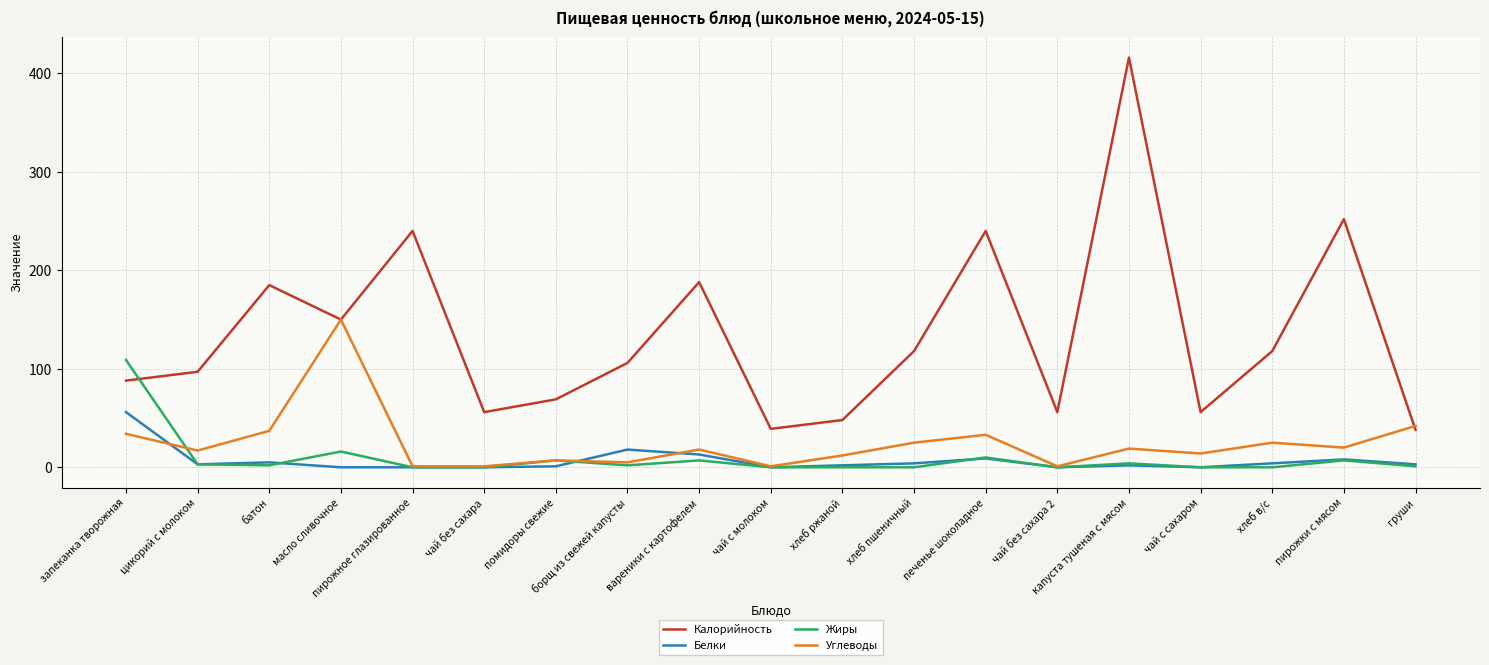

Which category has the highest value in the Жиры series?

запеканка творожная